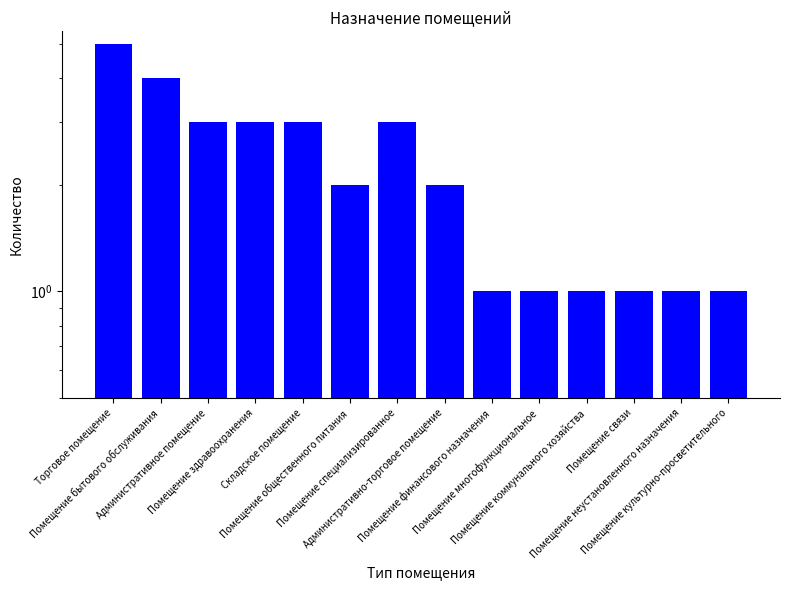

True or false: the data shows 3 at Административно-торговое помещение.

False